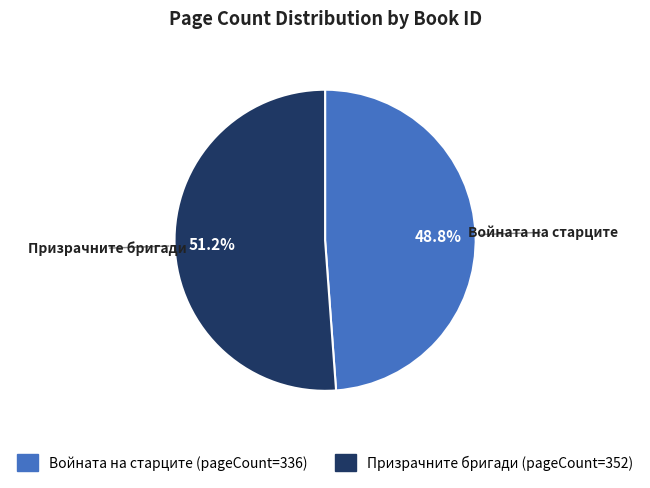

Does any single category account for the majority?

Yes